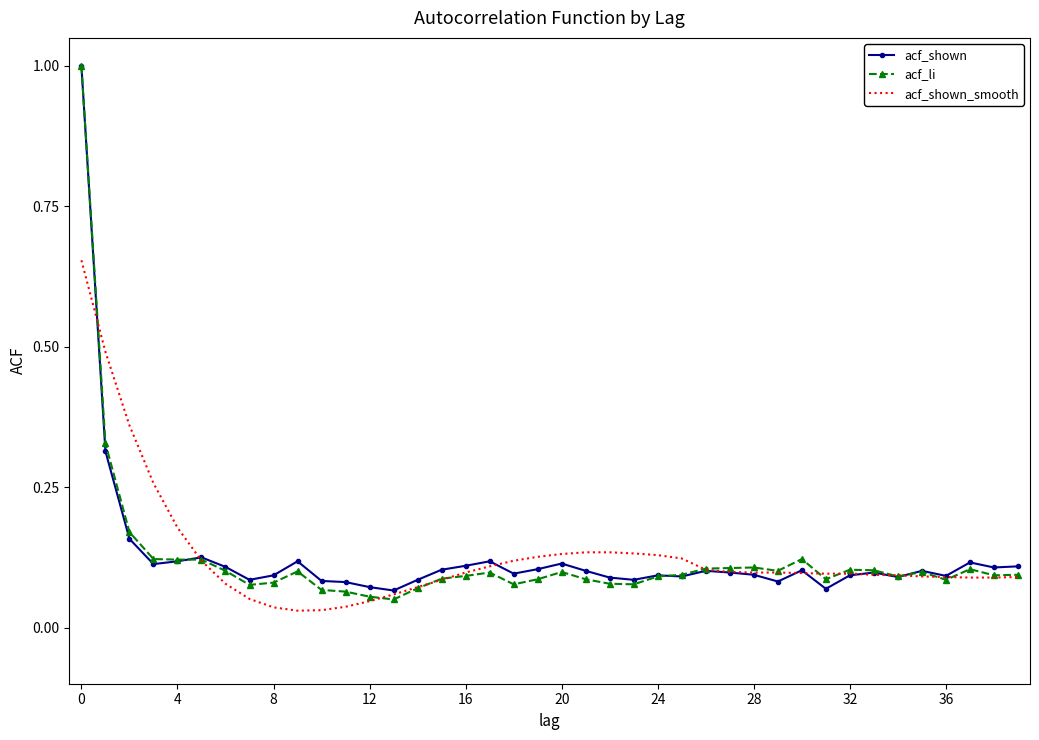

What is the maximum value for acf_shown?

1.0